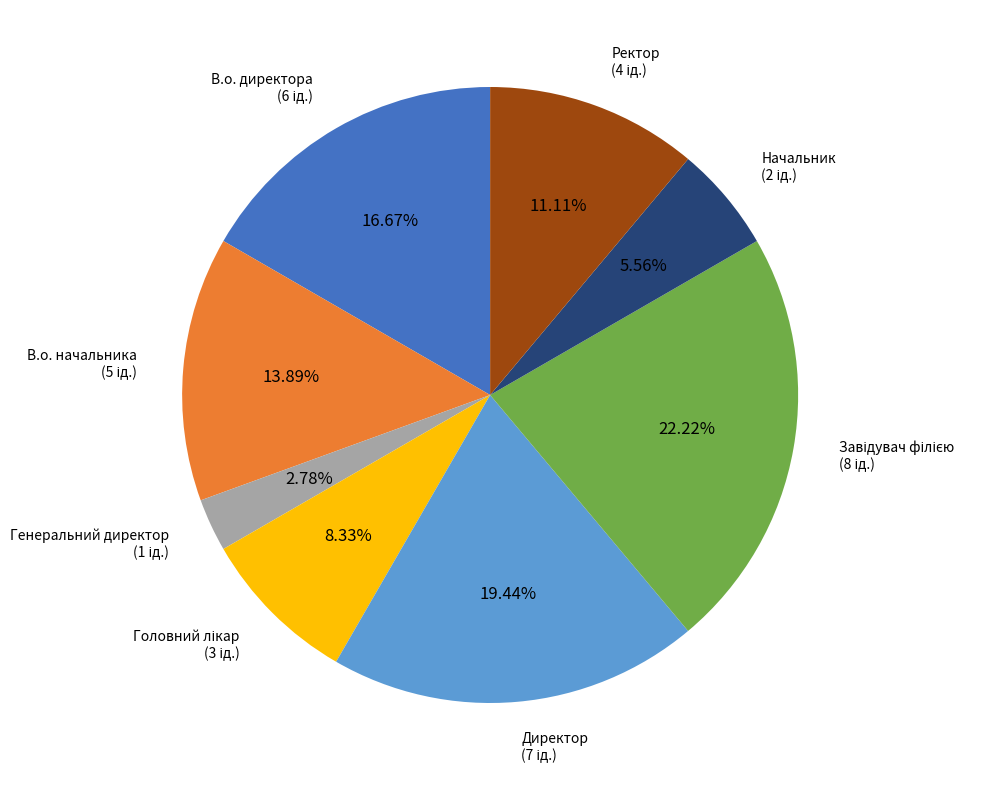

Is it true that В.о. начальника is 14% of the pie?

True